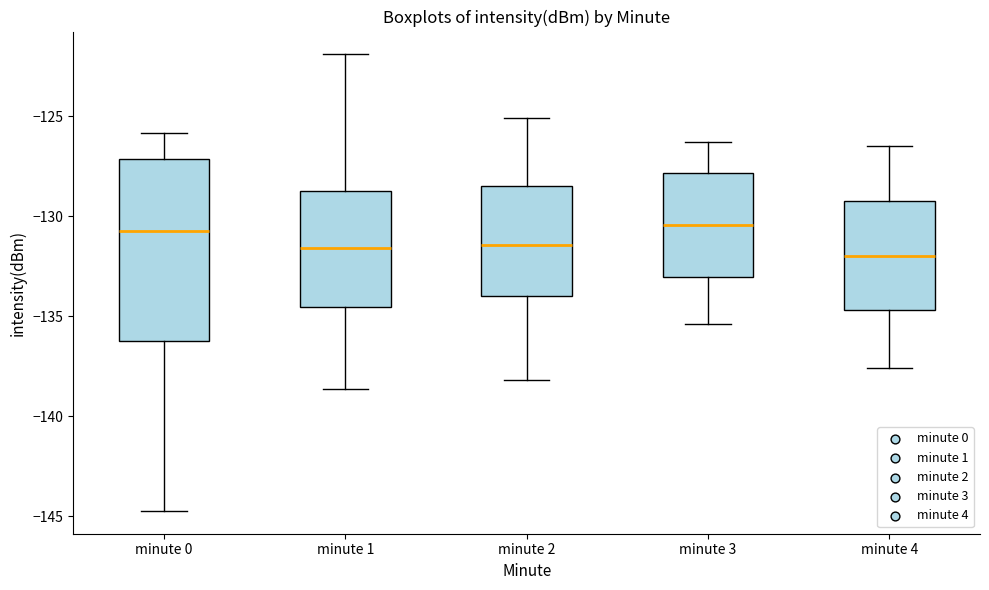

Comparing the boxes themselves (not the whiskers), which one is the tallest?

minute 0